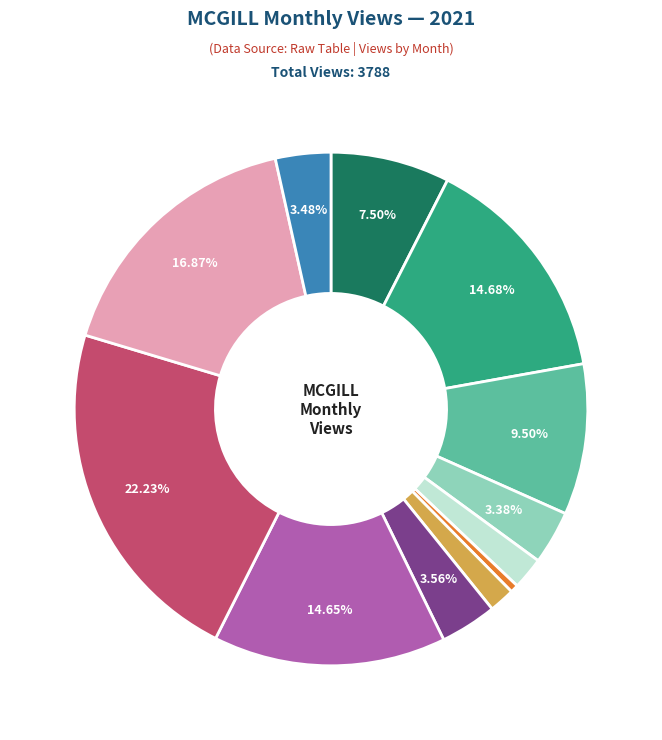

To the nearest percent, what is the average slice percentage?

8%